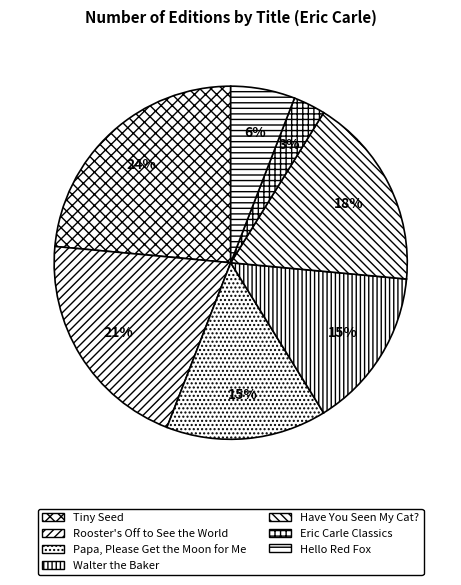

To the nearest percent, what portion does Papa, Please Get the Moon for Me represent?

15%